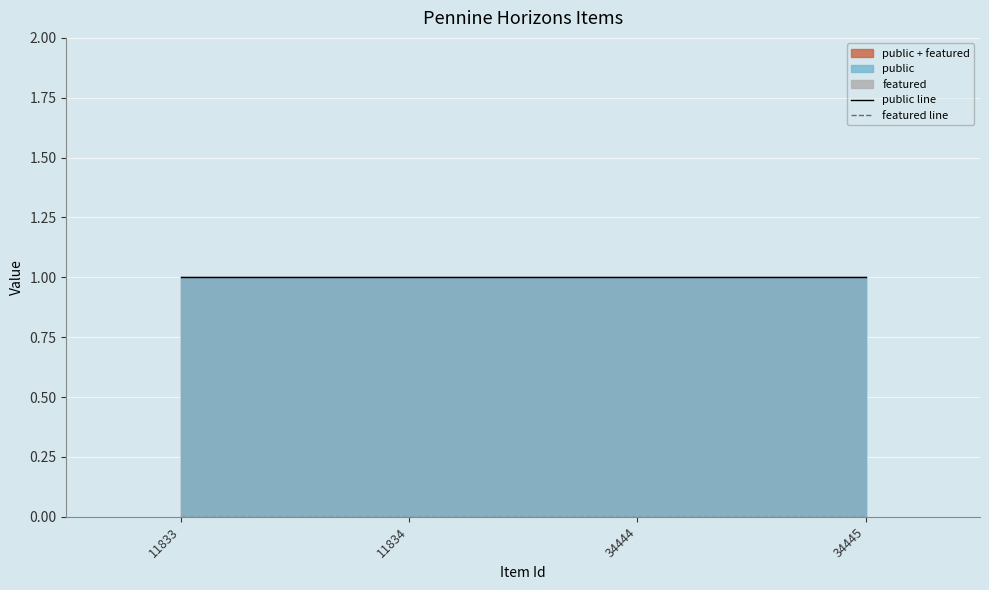

Which series changed the most between 11834 and 34444?

public line